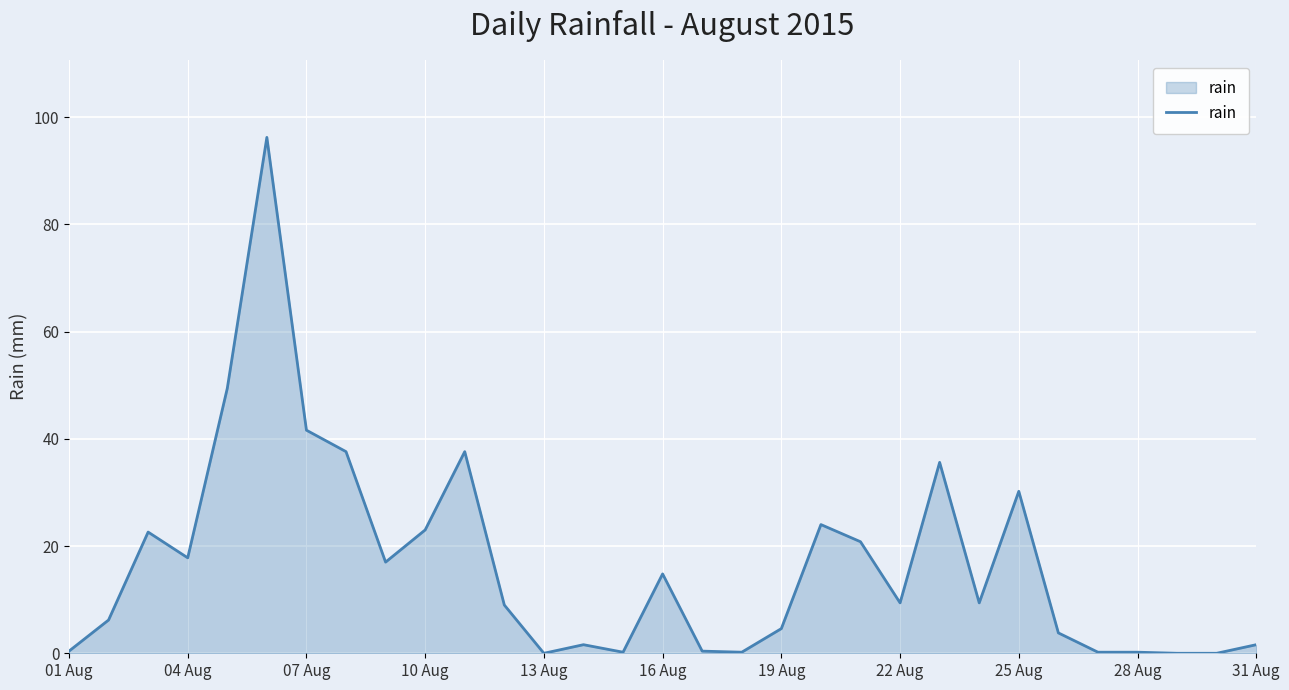

What is the difference between the maximum and minimum values?

96.2